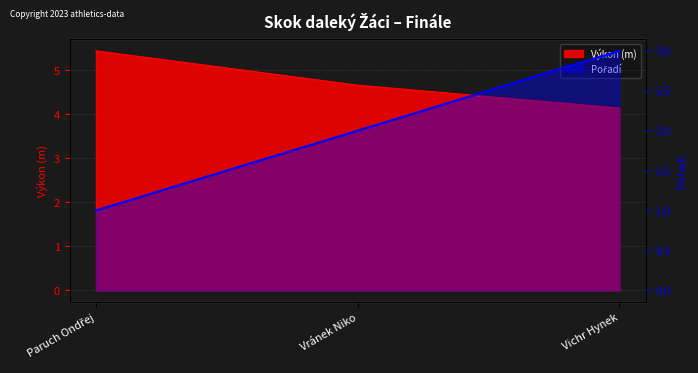

How many values exceed 2?

1